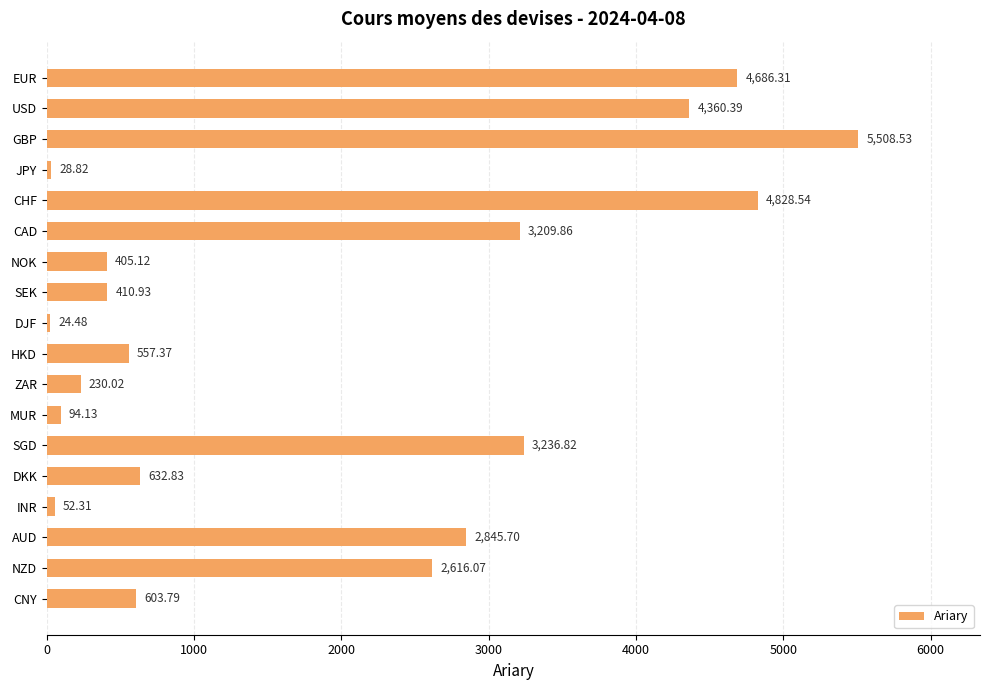

What is the minimum value shown in the chart?

24.5